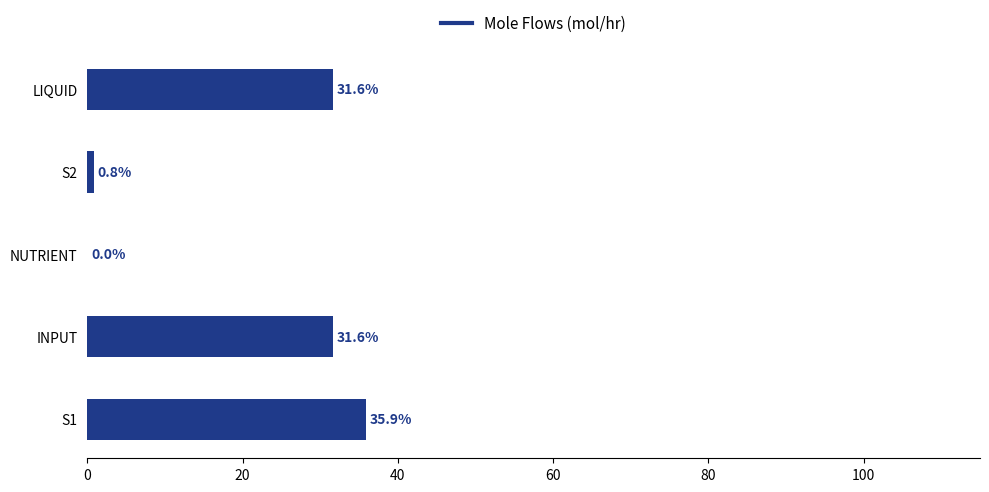

What value does the data have at S2?

0.8